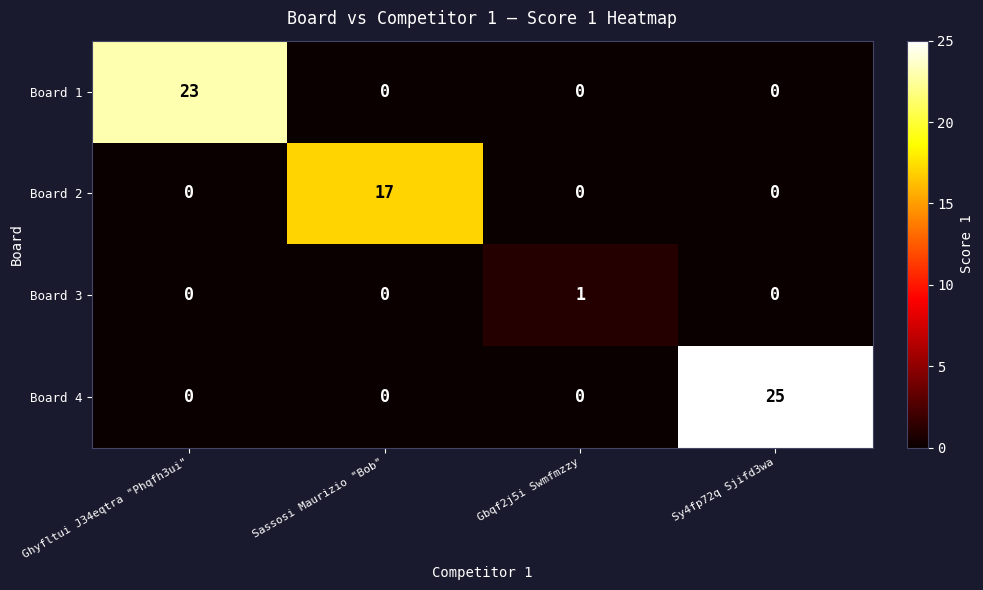

What is the difference between the highest and lowest values at Sassosi Maurizio "Bob"?

17